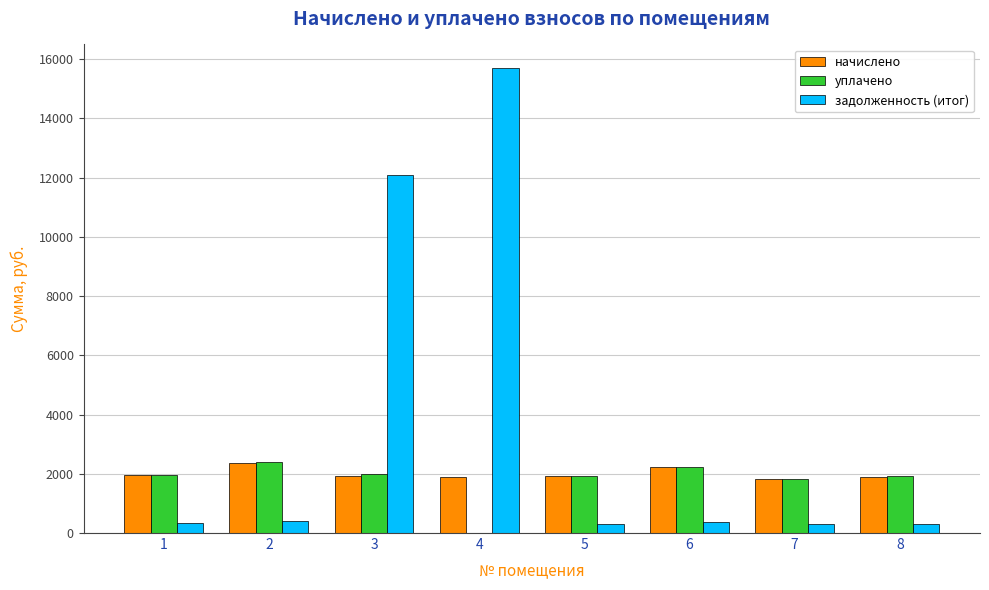

At which category is the sum across all series the highest?

4